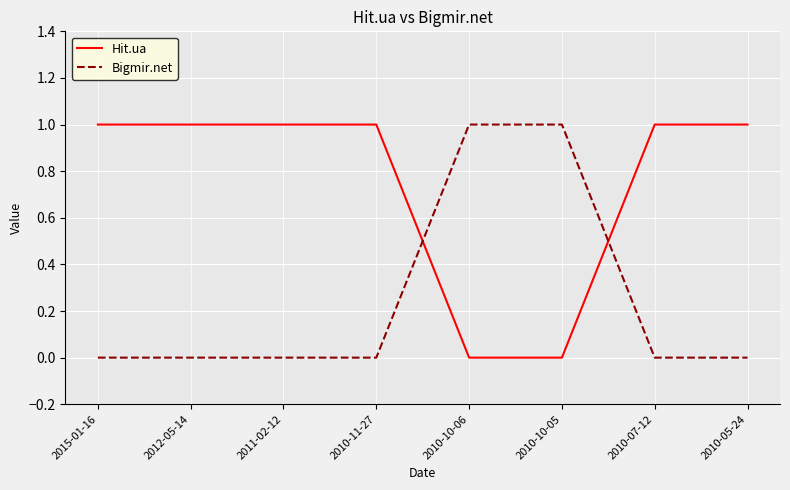

What position from the left is 2015-01-16?

1